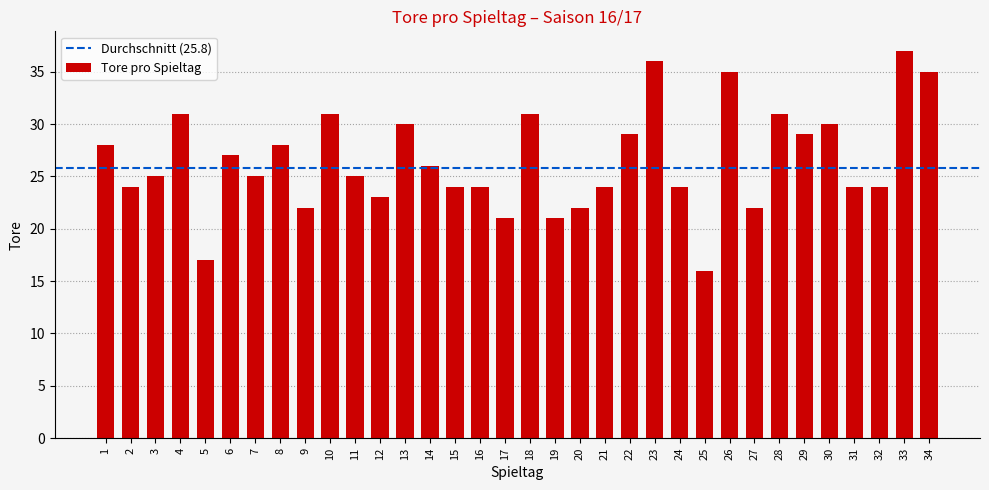

At which label does the data first exceed 25?

1